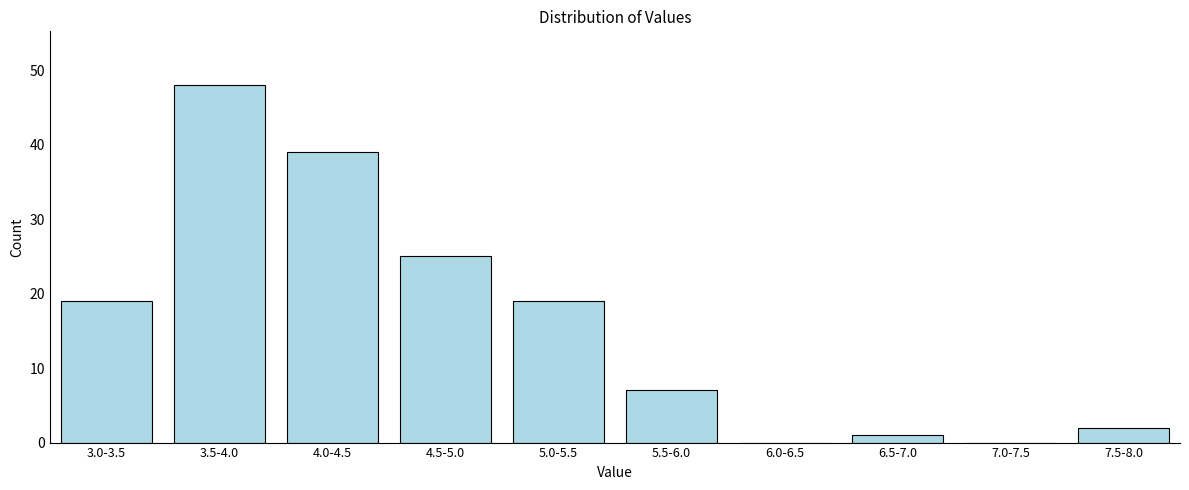

Reading left to right, what are all the values shown in this chart?

3.0-3.5=19	3.5-4.0=48	4.0-4.5=39	4.5-5.0=25	5.0-5.5=19	5.5-6.0=7	6.0-6.5=0	6.5-7.0=1	7.0-7.5=0	7.5-8.0=2